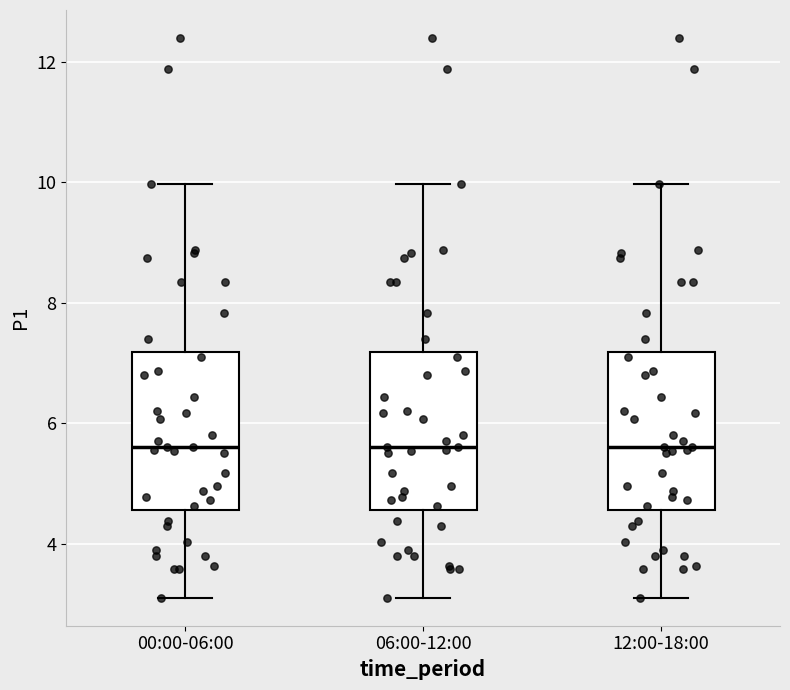

Reading left to right, read every box against the y-axis: the position of its median line, the range the box covers, and the ends of its whiskers. The values are not printed on the chart, so give them approximately, as read against the axis.

00:00-06:00: median 5.6, box 4.6 to 7.2, whiskers 3.2 to 10.0
06:00-12:00: median 5.6, box 4.6 to 7.2, whiskers 3.2 to 10.0
12:00-18:00: median 5.6, box 4.6 to 7.2, whiskers 3.2 to 10.0